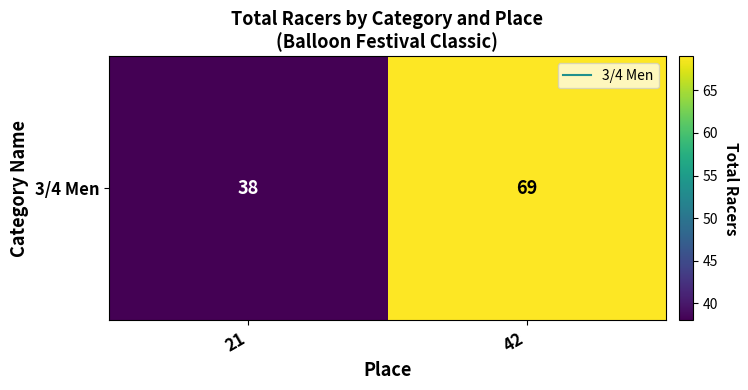

Reading left to right, extract all data points from this chart.

21=38	42=69